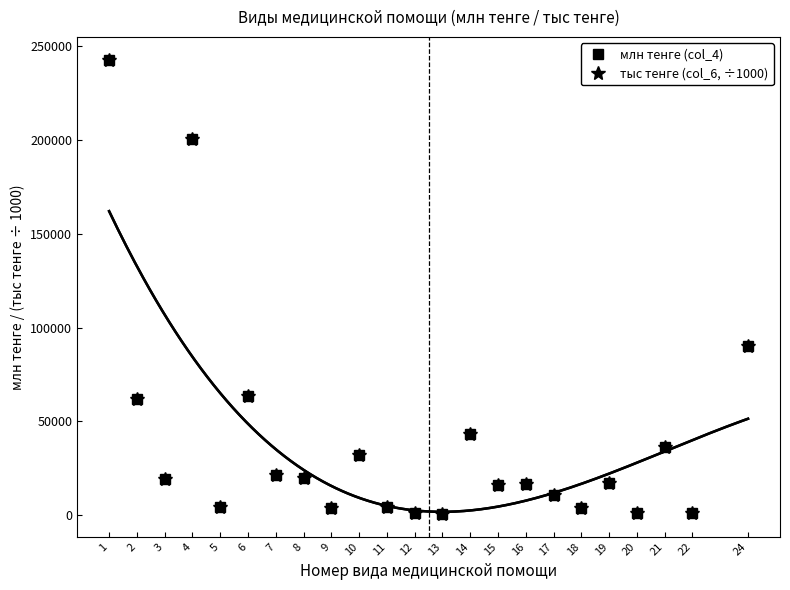

Is the value of млн тенге (col_4) at 10 greater than the value of тыс тенге (col_6, ÷1000) at 21?

No